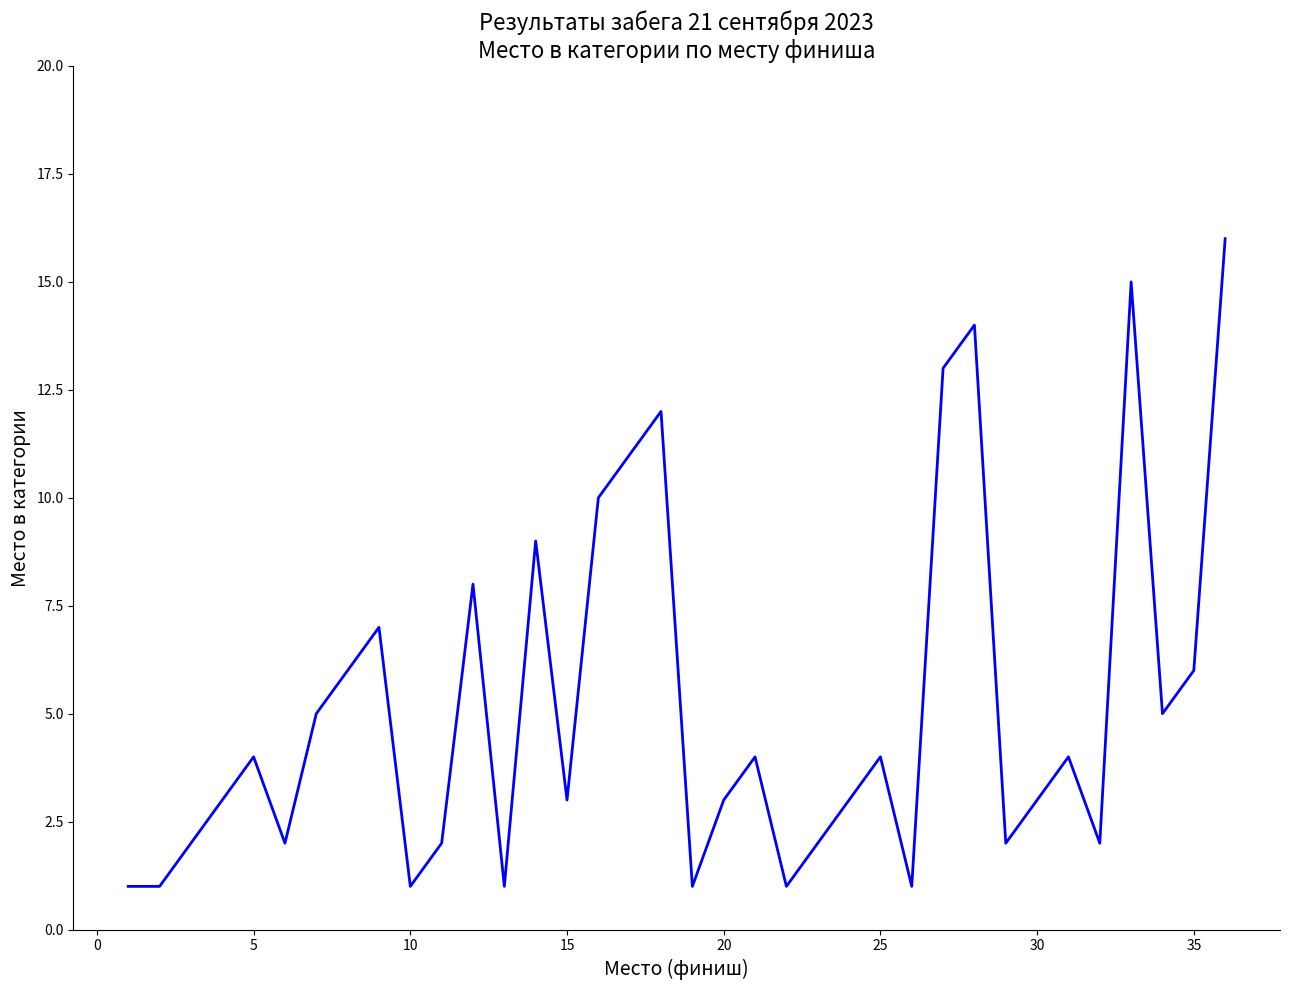

What is the smallest value displayed?

1